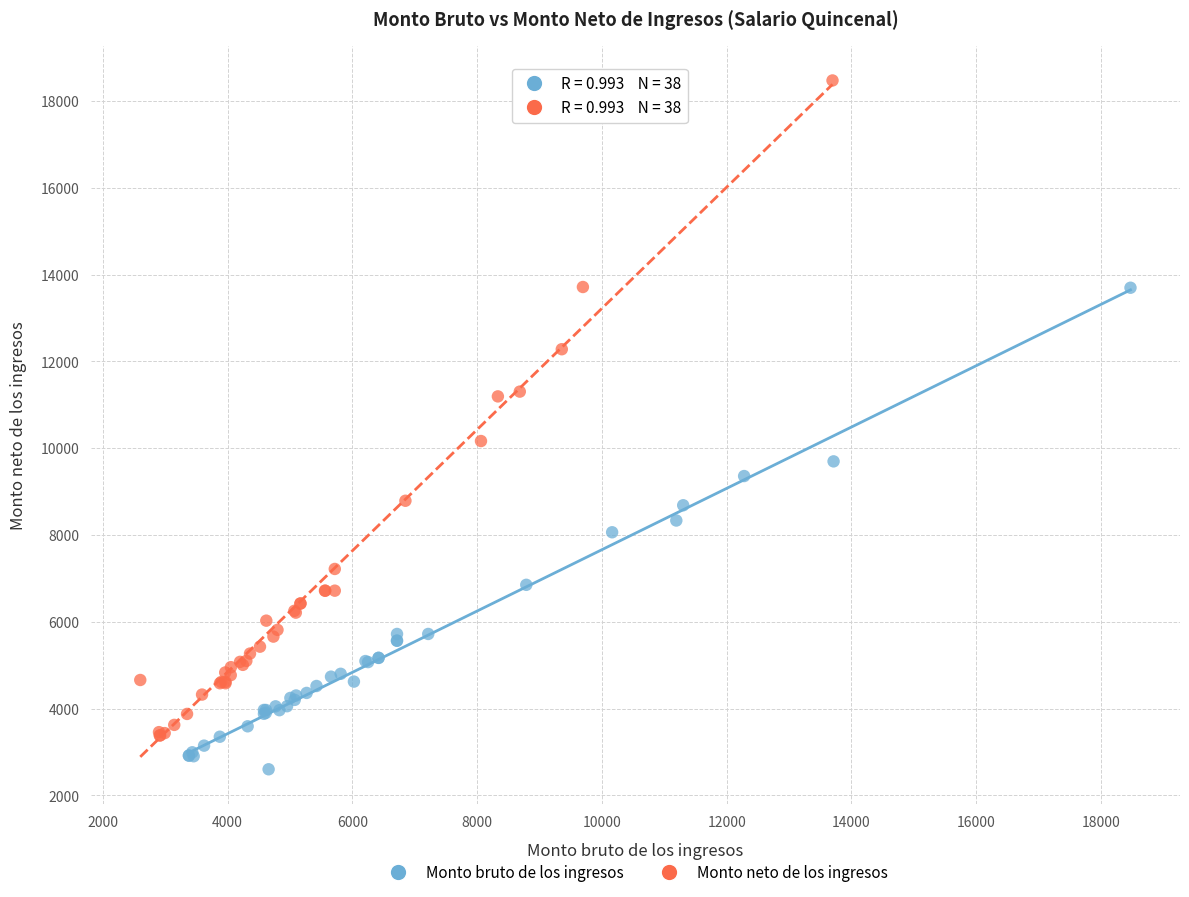

Which series has the widest spread of Y values?

Monto neto de los ingresos